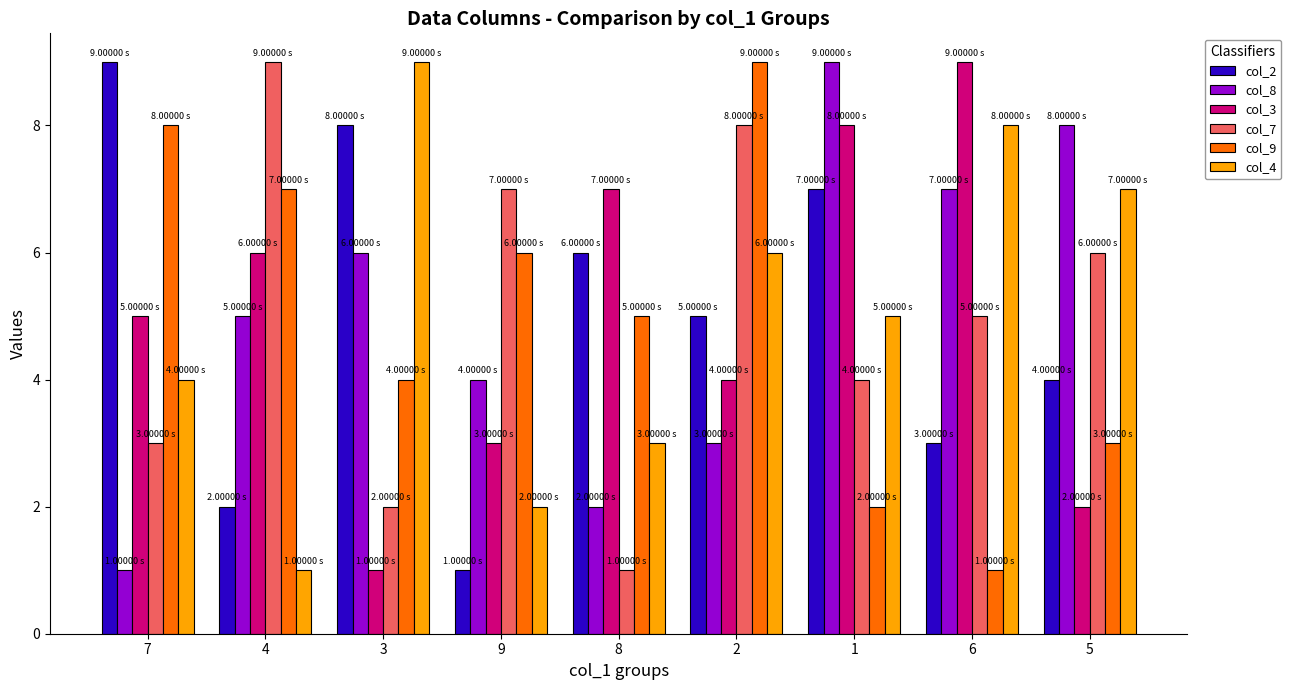

At how many categories does at least one series exceed 3?

9